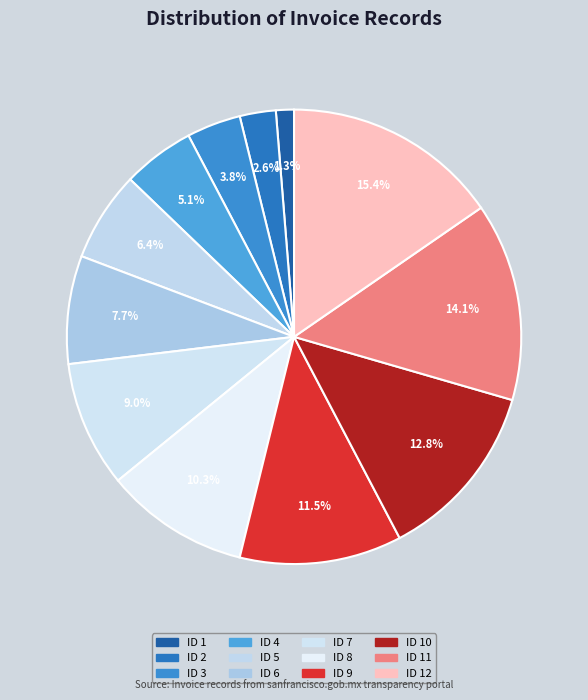

Rank the categories by value from lowest to highest.

ID 1, ID 2, ID 3, ID 4, ID 5, ID 6, ID 7, ID 8, ID 9, ID 10, ID 11, ID 12